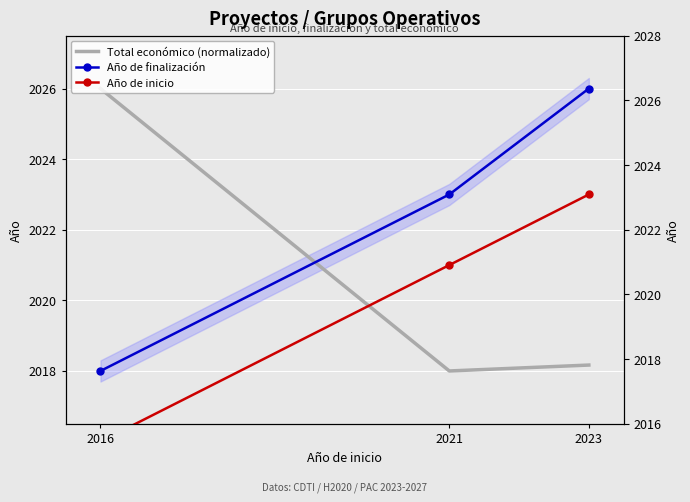

Reading left to right, list all the values displayed in this chart.

Total económico (normalizado): 2026.0	2018.0	2018.2
Año de finalización: 2018.0	2023.0	2026.0
Año de inicio: 2016.0	2021.0	2023.0